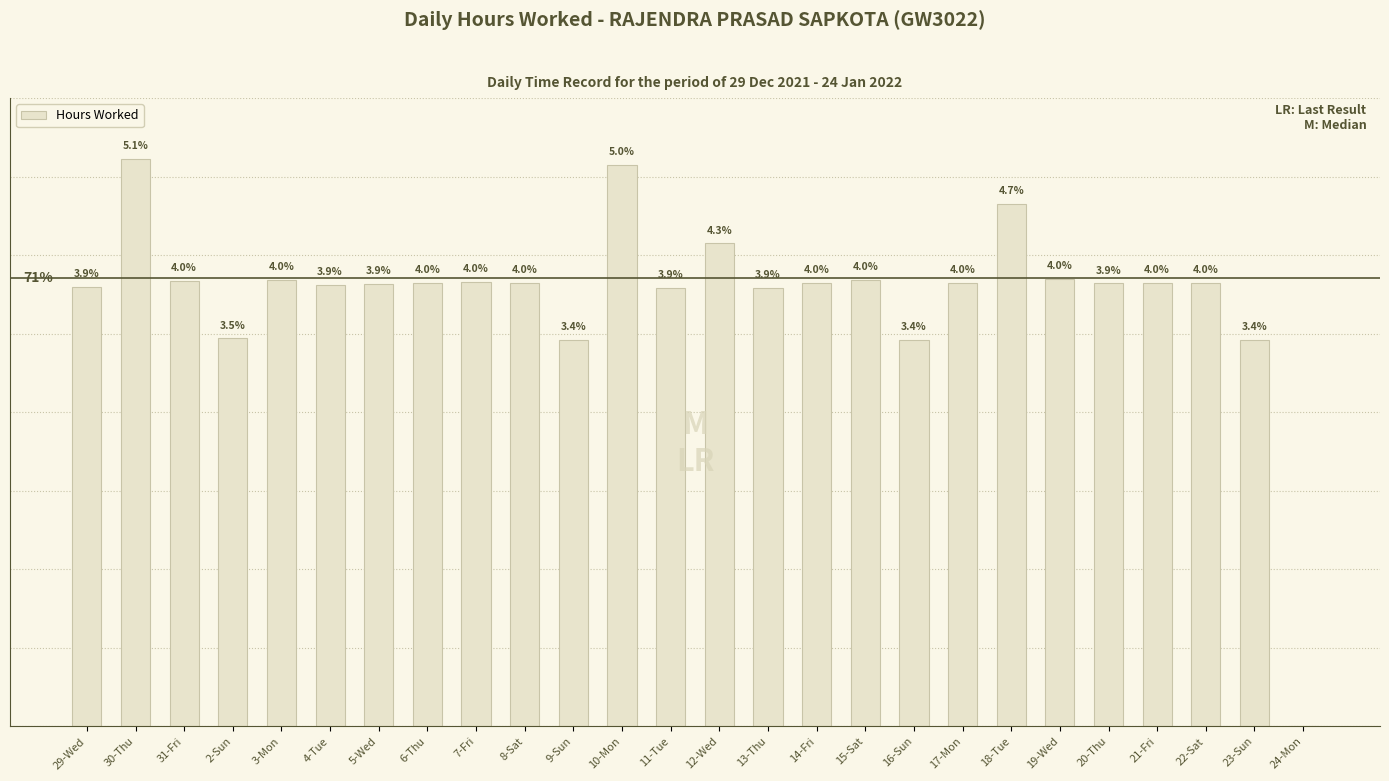

What is the value of the 2nd bar from the left?

14.4